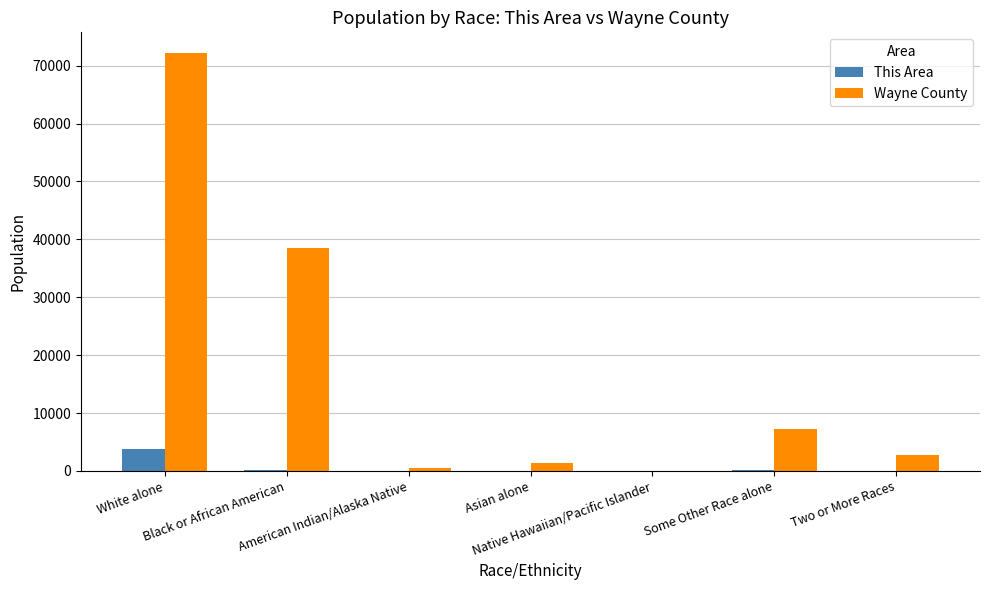

What is the spread (max minus min) of values at Asian alone?

1427